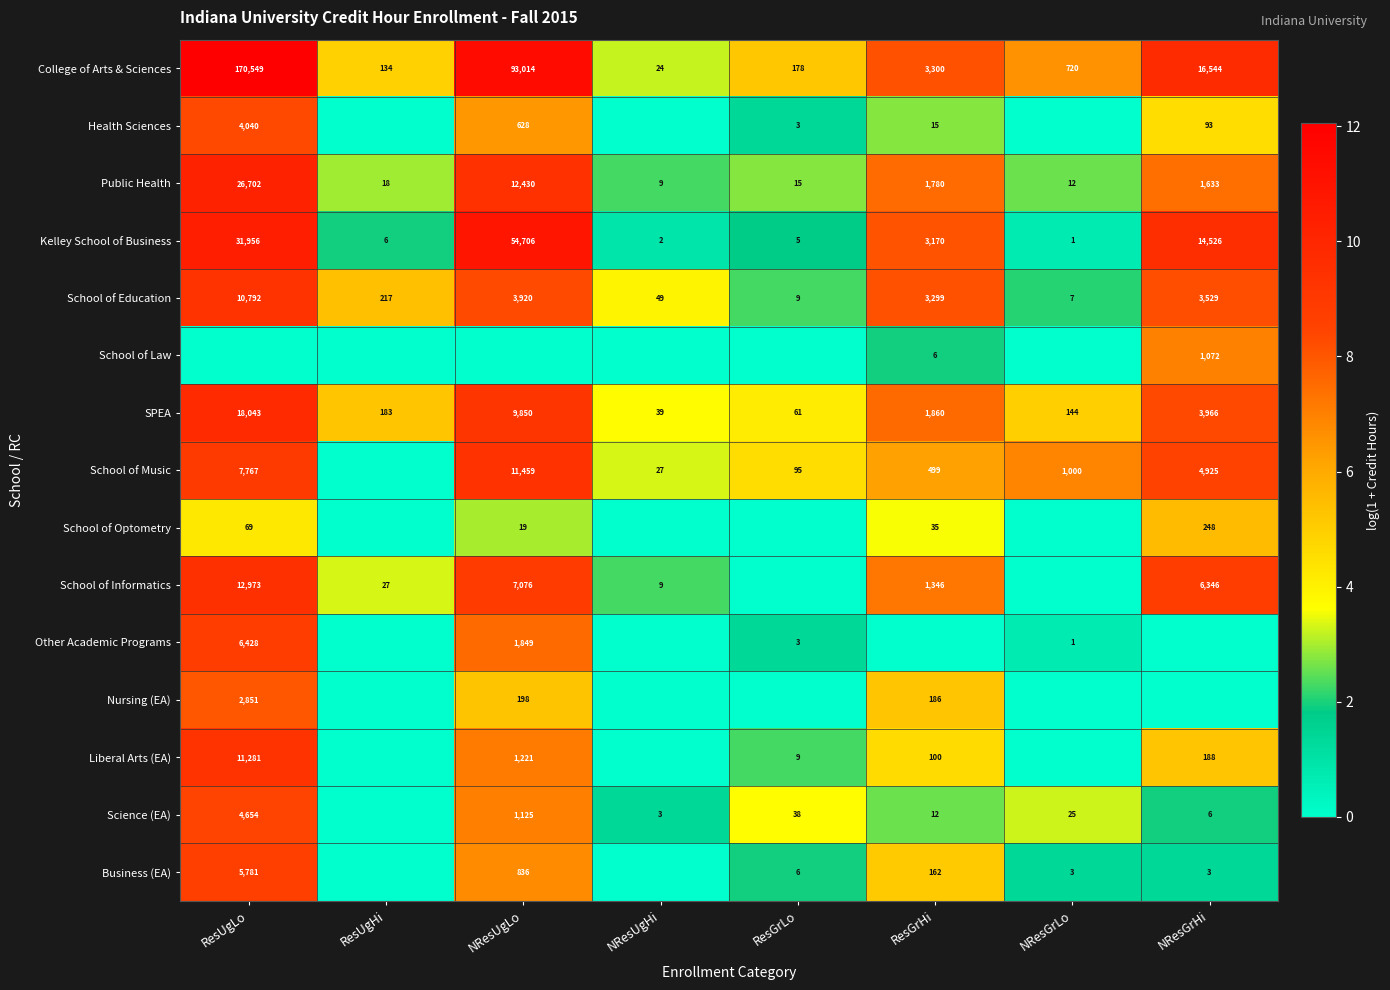

Which has a higher value, NResGrHi or NResGrLo?

NResGrHi